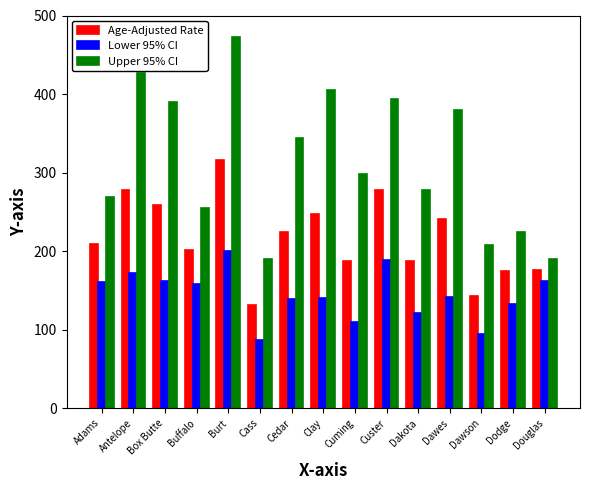

Is the value of Lower 95% CI at Burt greater than the value of Upper 95% CI at Dakota?

No